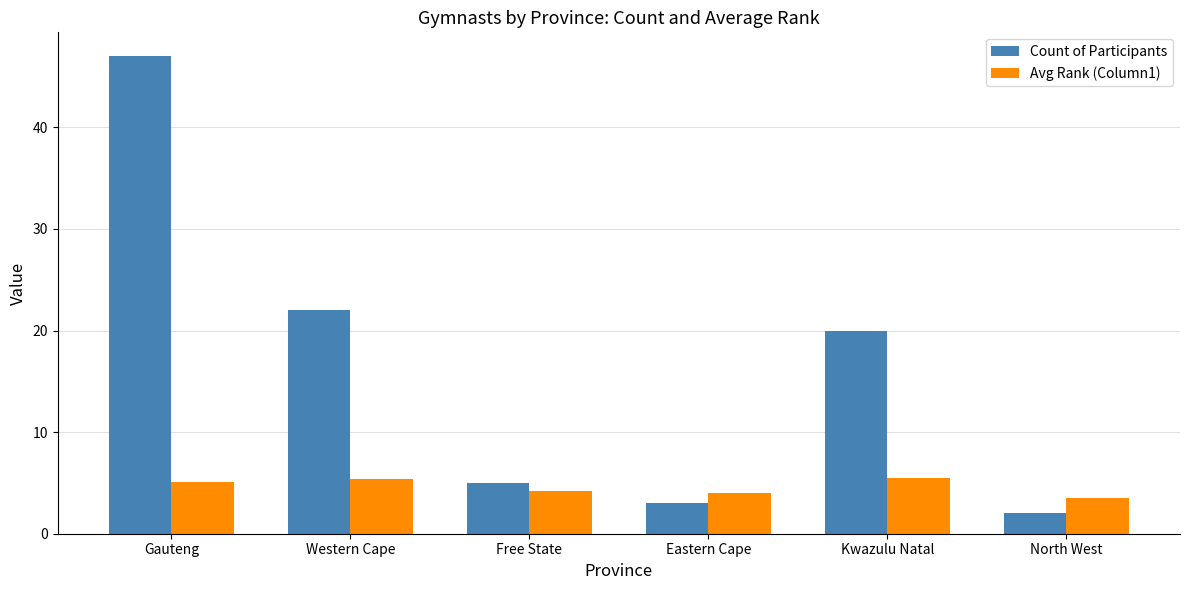

What is the maximum value for Avg Rank (Column1)?

5.5